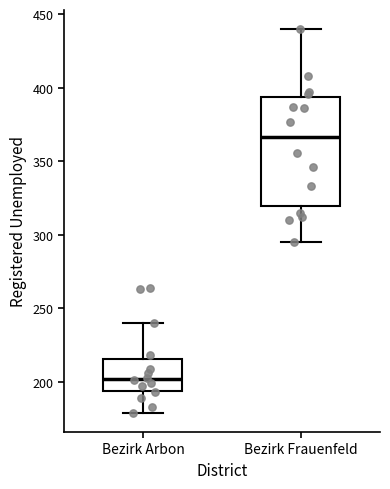

Reading left to right, transcribe this box plot: for each box, give where its median line is, the range the box spans, and where its two whiskers end, as read against the y-axis. The values are not printed on the chart, so give them approximately, as read against the axis.

Bezirk Arbon: median 200, box 195 to 215, whiskers 180 to 240
Bezirk Frauenfeld: median 365, box 320 to 395, whiskers 295 to 440